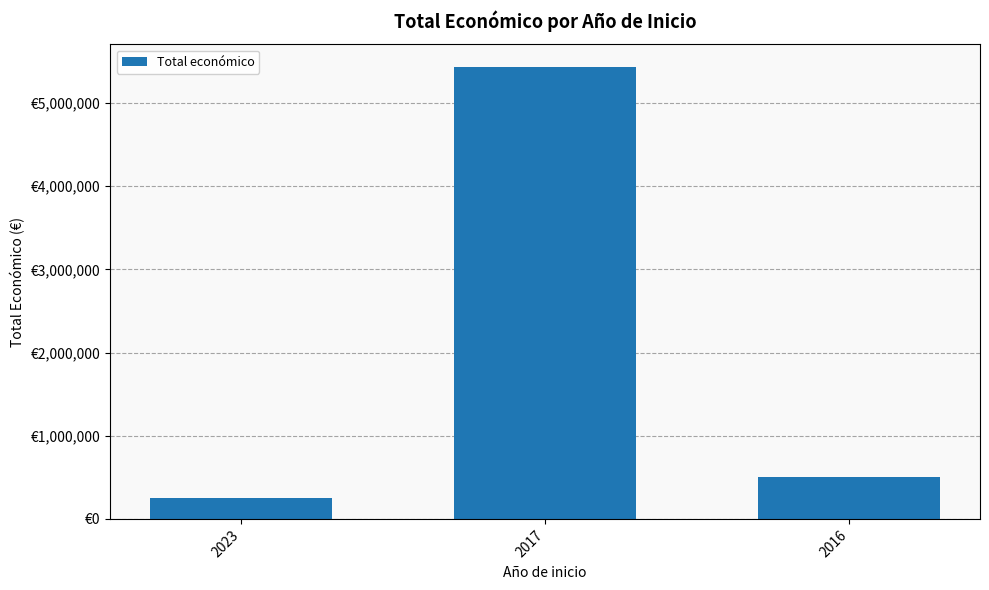

What is the maximum value shown in the chart?

5433552